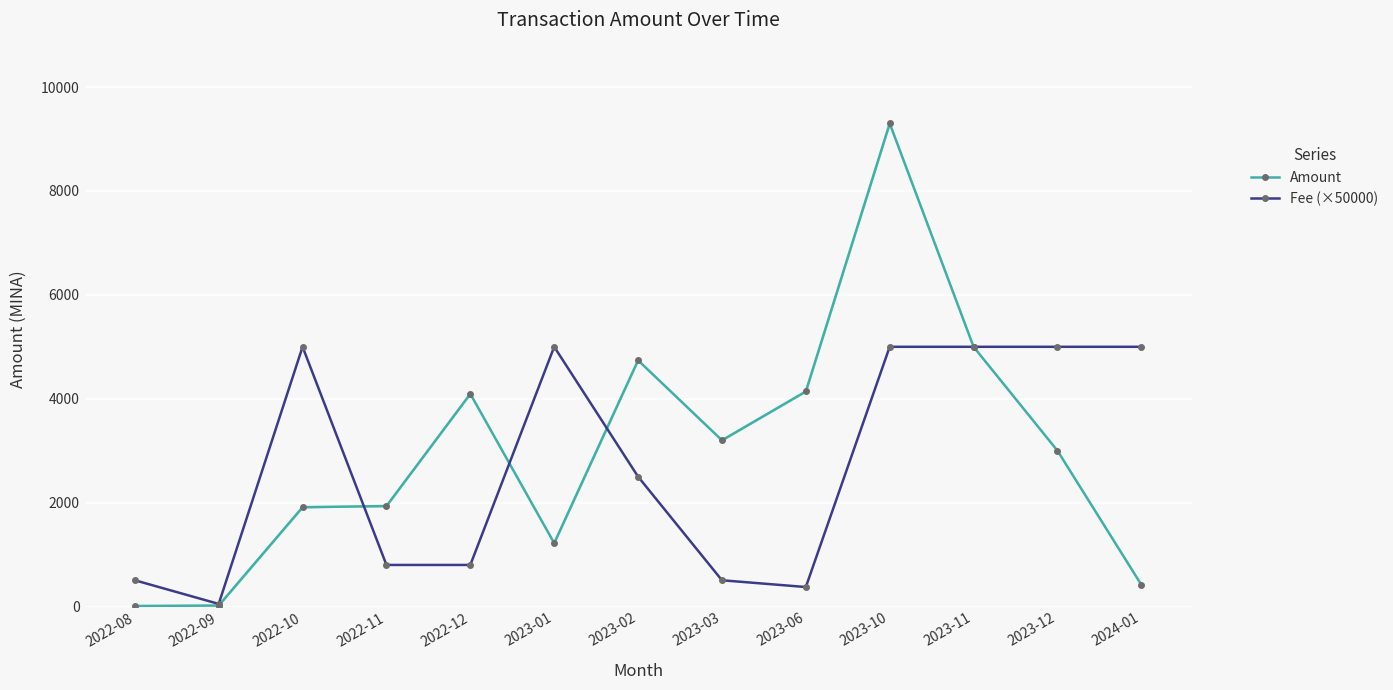

Rank the categories by Fee (×50000) value from highest to lowest.

2022-10, 2023-01, 2023-10, 2023-11, 2023-12, 2024-01, 2023-02, 2022-11, 2022-12, 2022-08, 2023-03, 2023-06, 2022-09